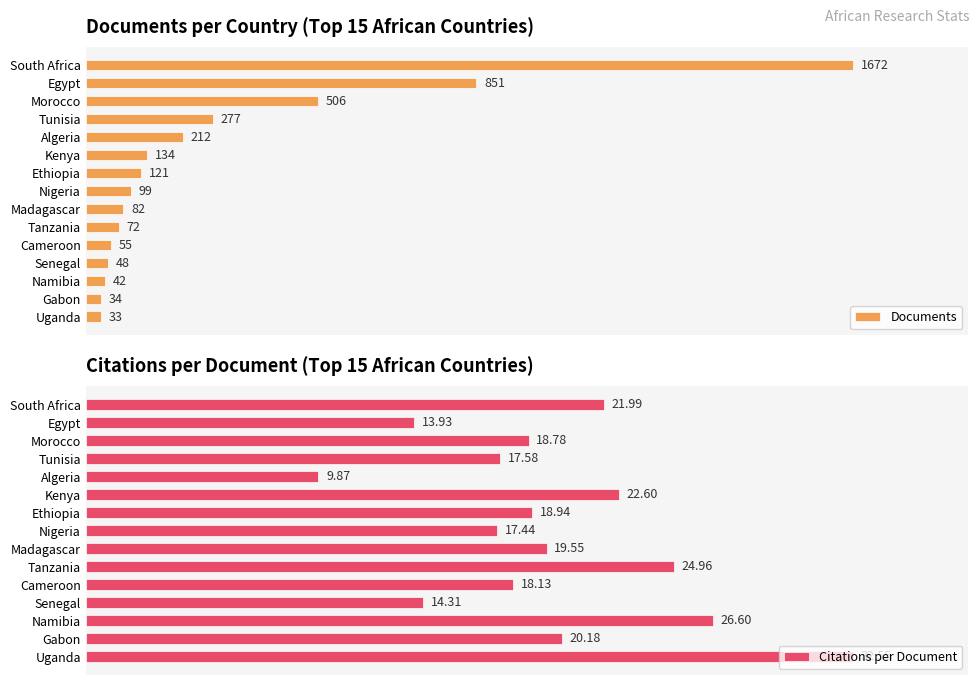

At how many categories does at least one series exceed 1115?

1